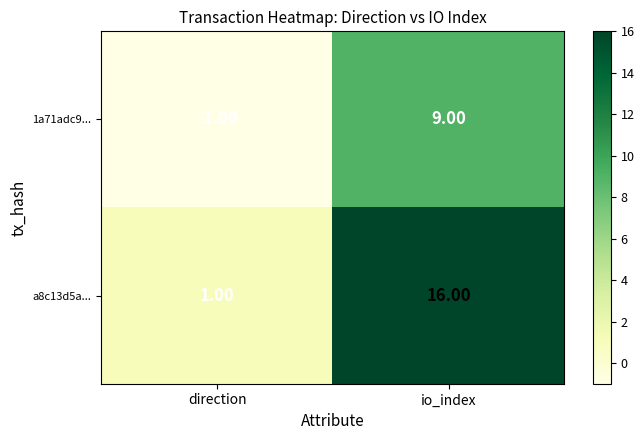

What is the average value of the 1a71adc9... series?

4